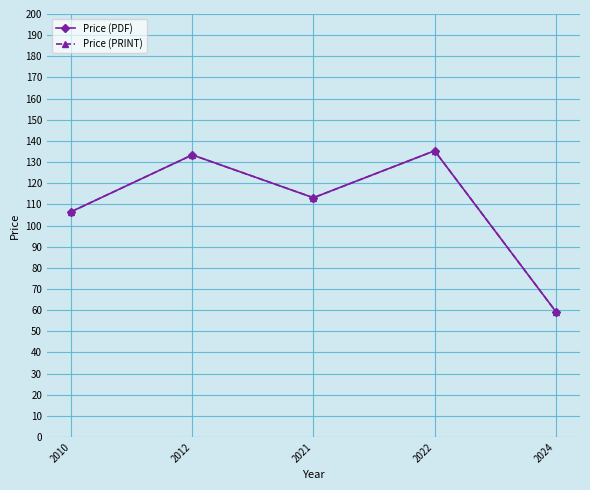

Does the chart have visible grid lines?

Yes